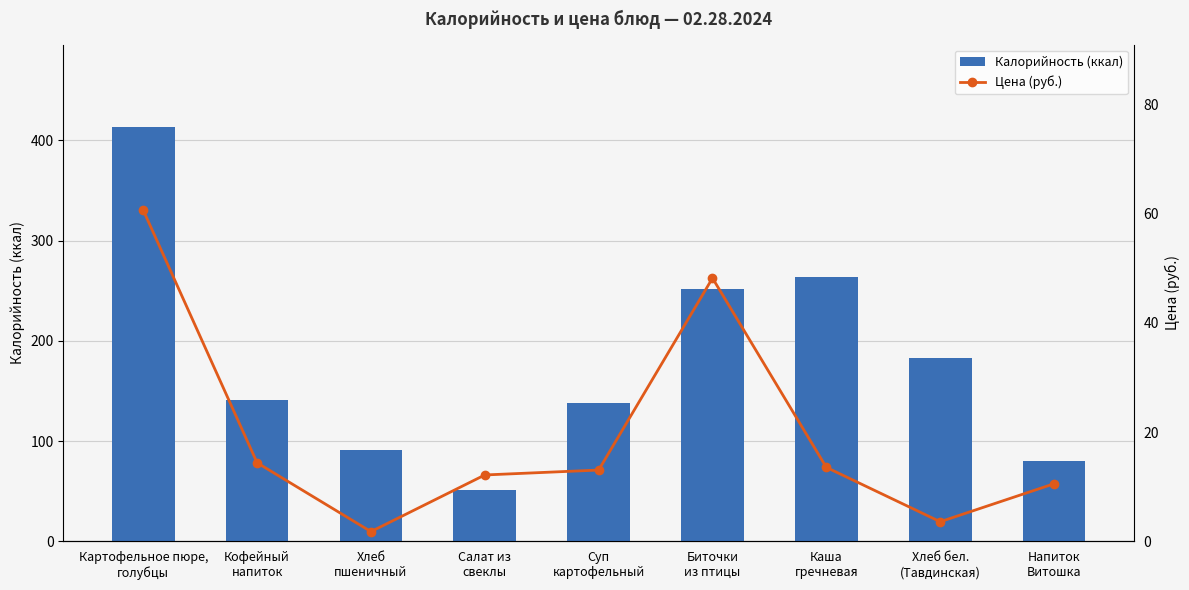

What is the spread (max minus min) of values at Хлеб бел.
(Тавдинская)?

179.4